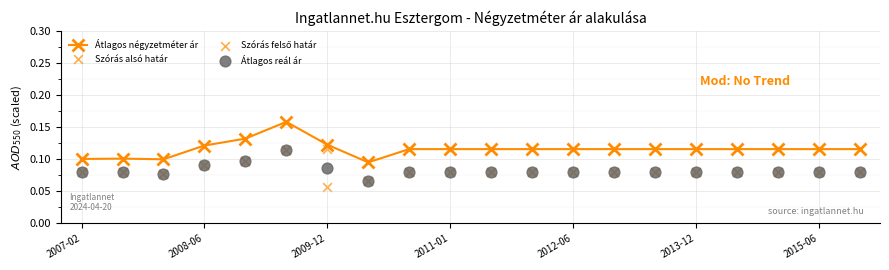

What is the total value across all series at 16?

0.4